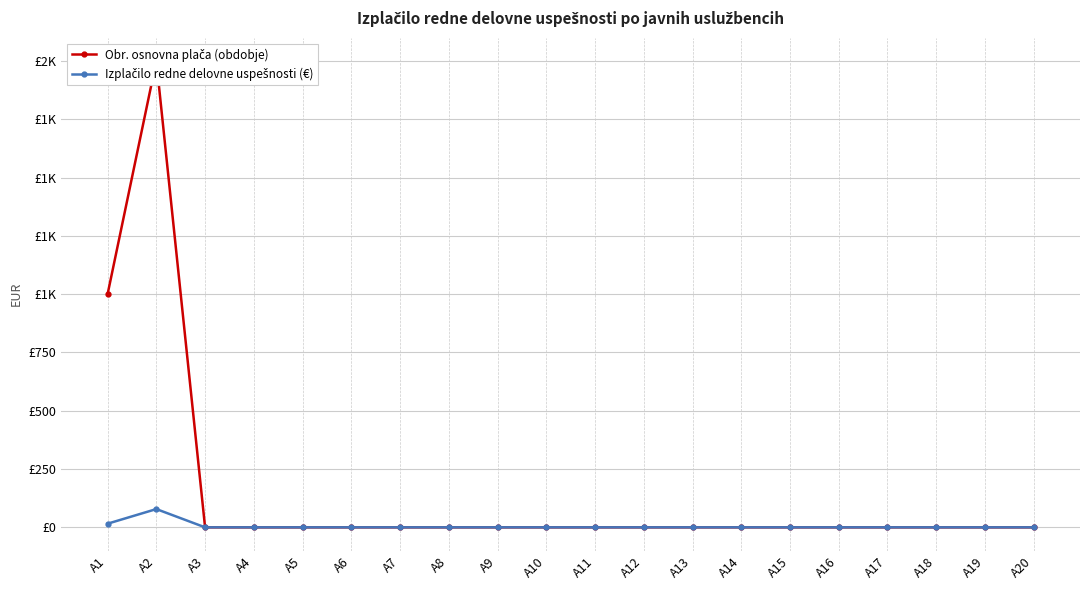

How many categories are shown in the chart?

20